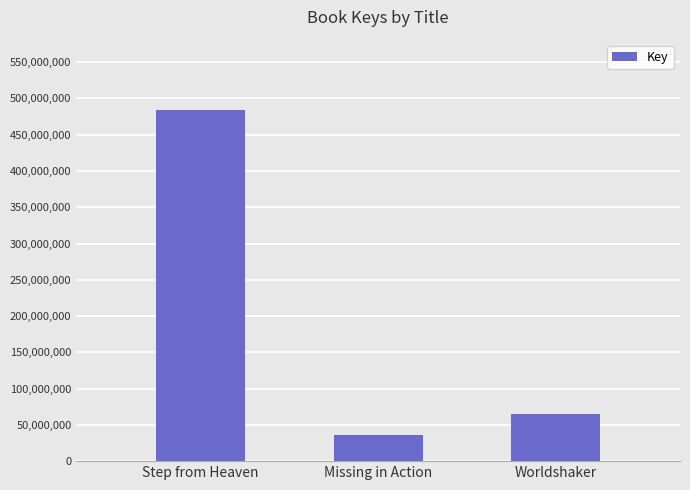

Which category has the highest value across all series?

Step from Heaven